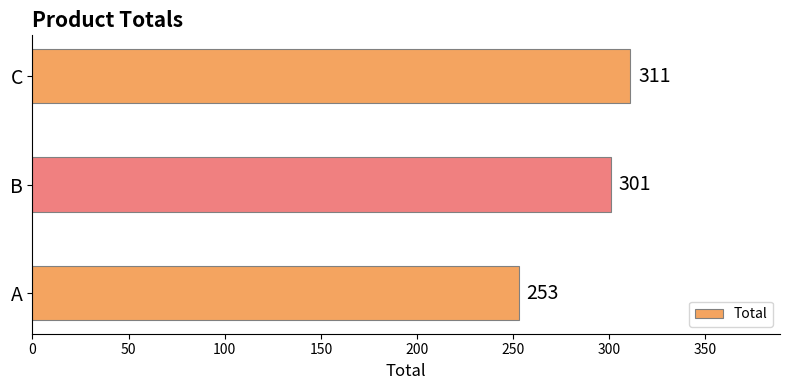

What is the difference between the maximum and second lowest values?

10